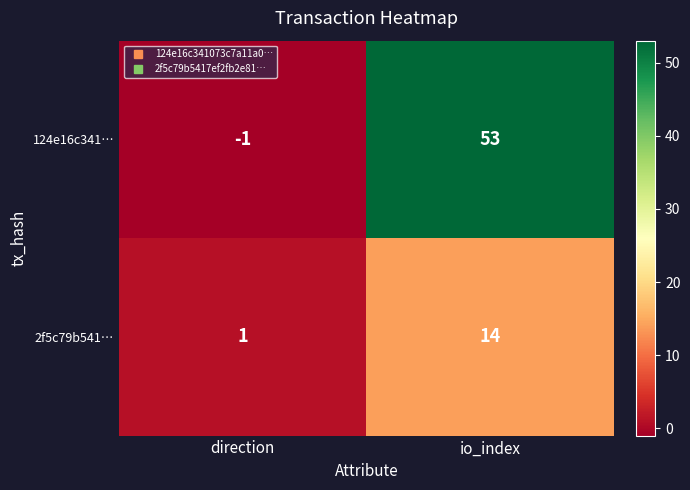

Is it true that 124e16c341… equals 53 at io_index?

True